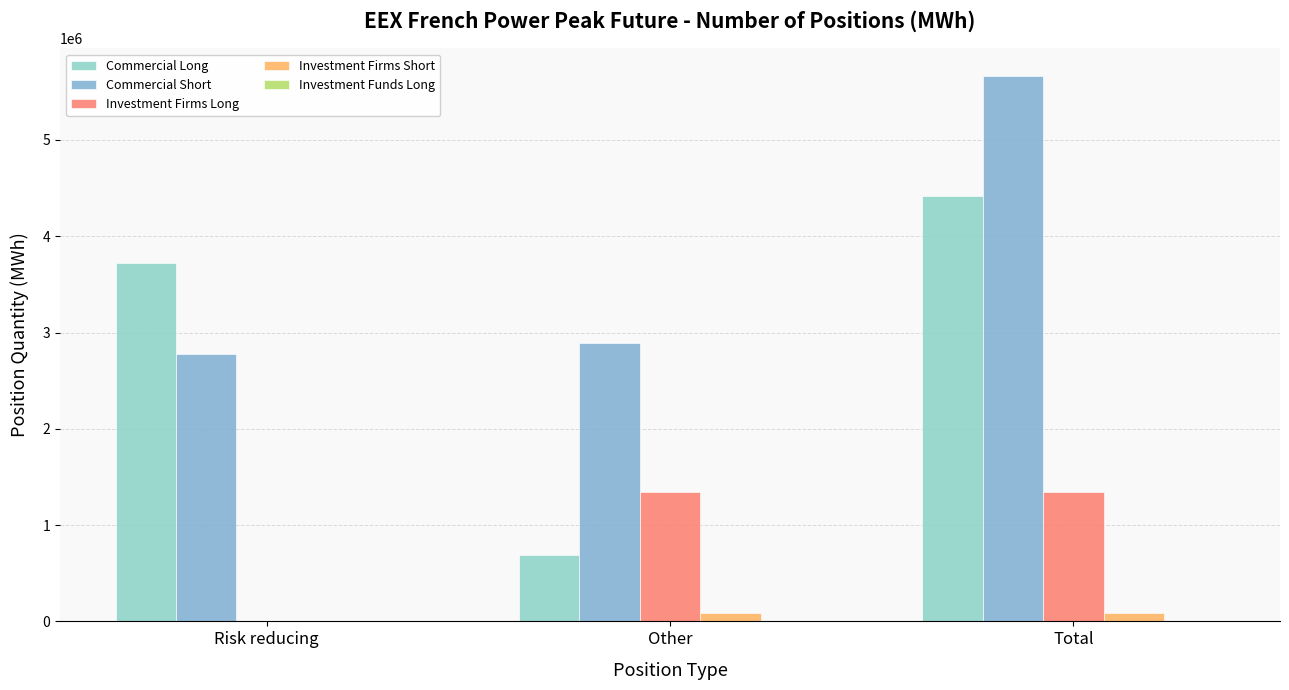

What is the spread (max minus min) of values at Other?

2885328